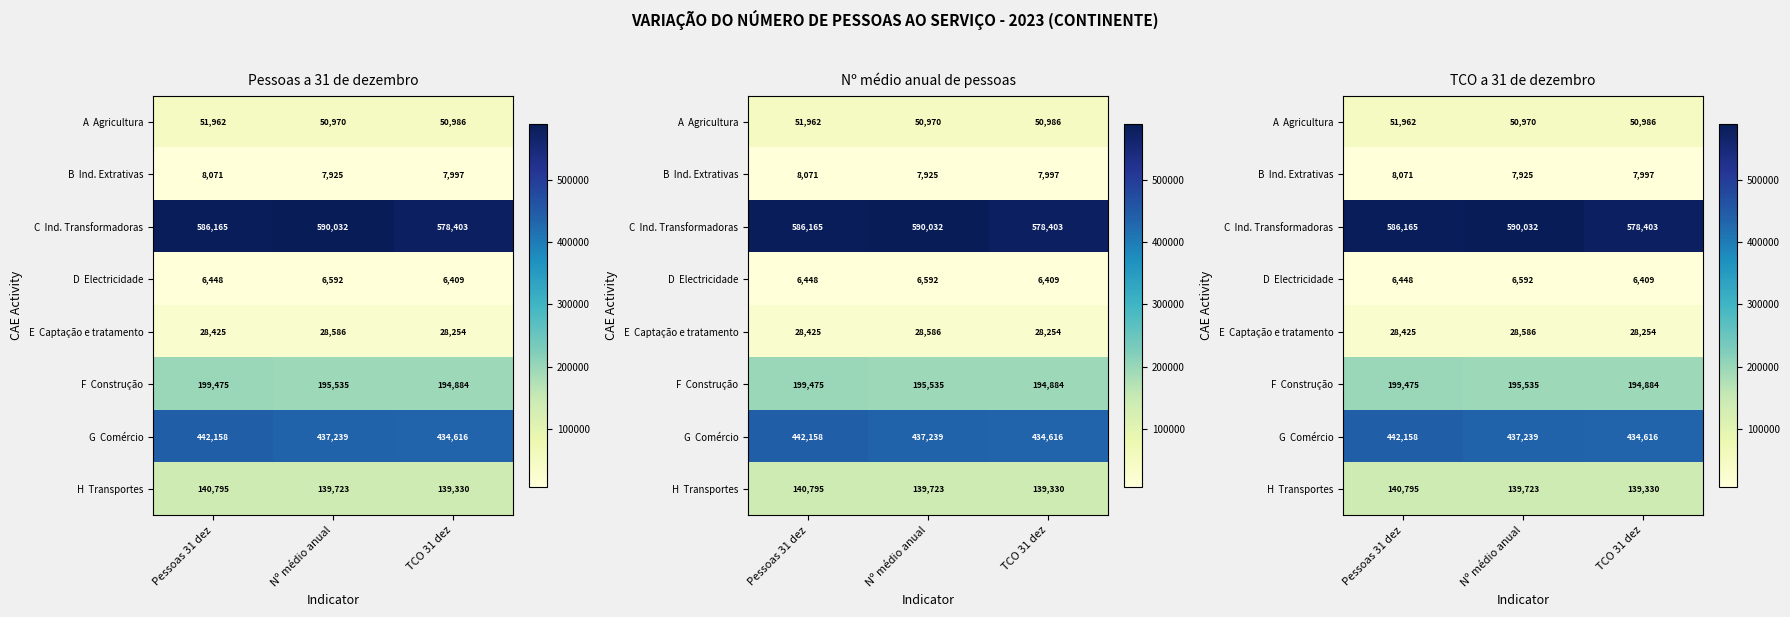

Which category has the highest value across all series?

Nº médio anual